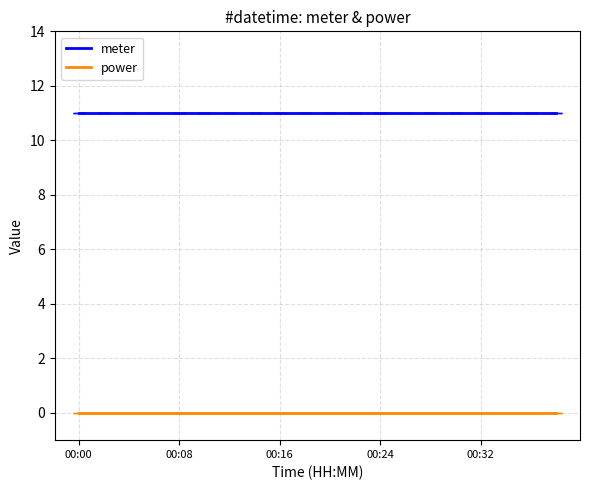

Which series has the widest spread of values?

meter